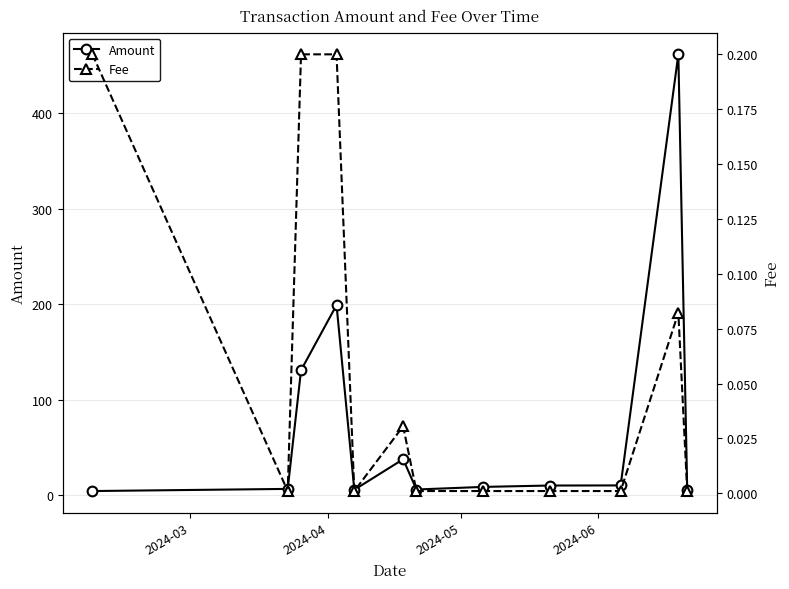

True or false: Fee and Amount intersect in this chart.

False